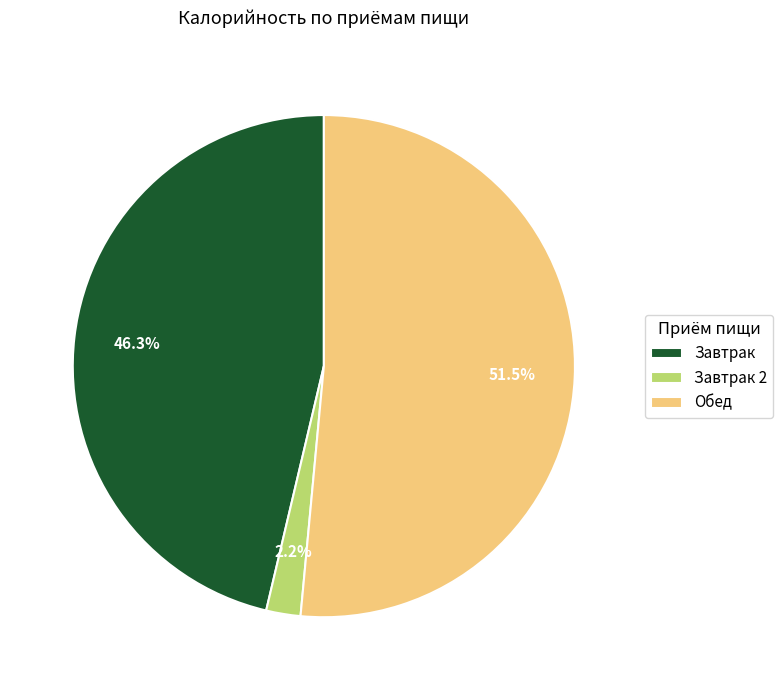

To the nearest percent, what percentage of the pie is Завтрак 2?

2%